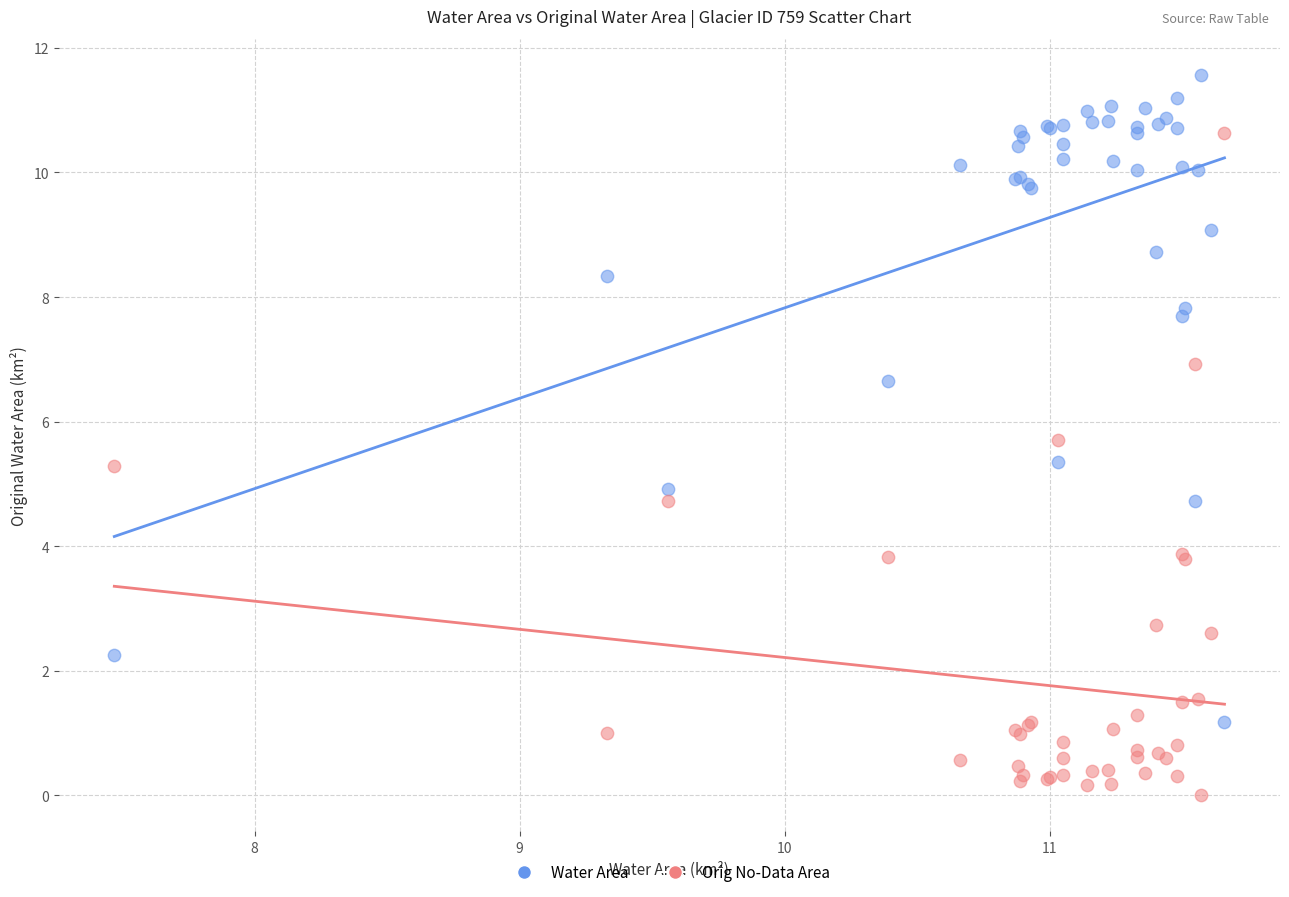

Which series contains the highest Y value?

Water Area